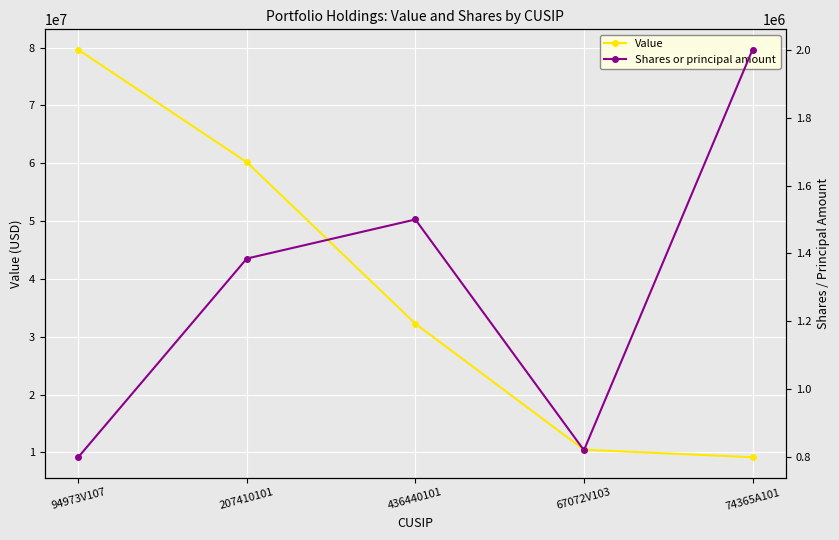

What is the lowest value of the Value series?

9160000